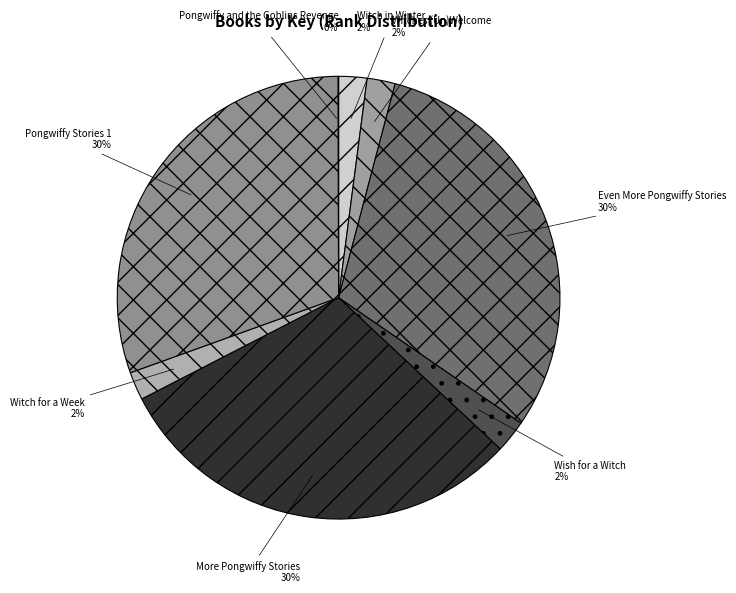

The Witch for a Week slice represents 11% of the pie. True or false?

False